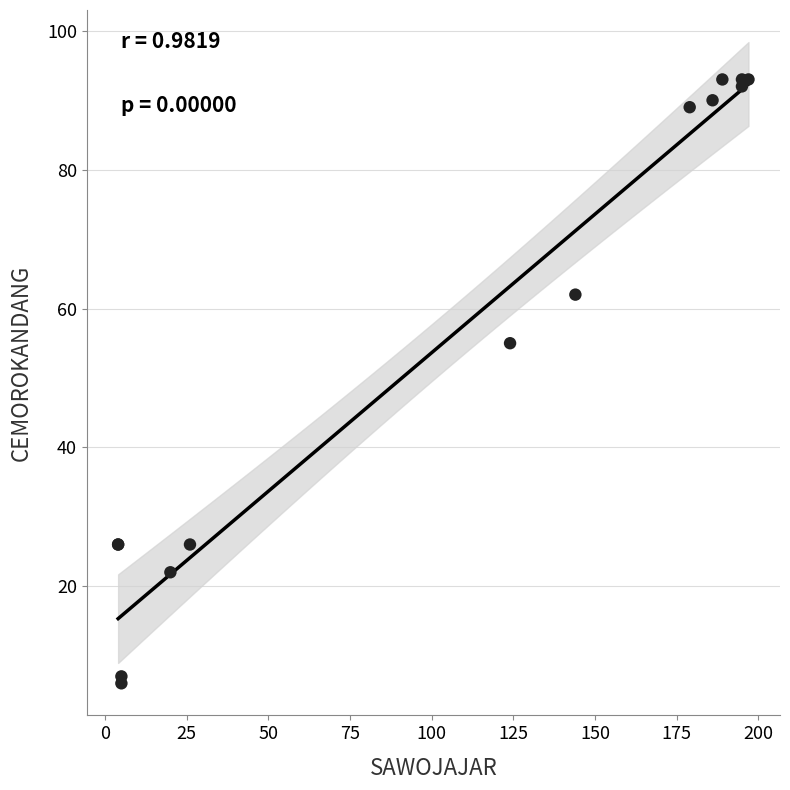

What Y value in the scatter plot is closest to 49?

55